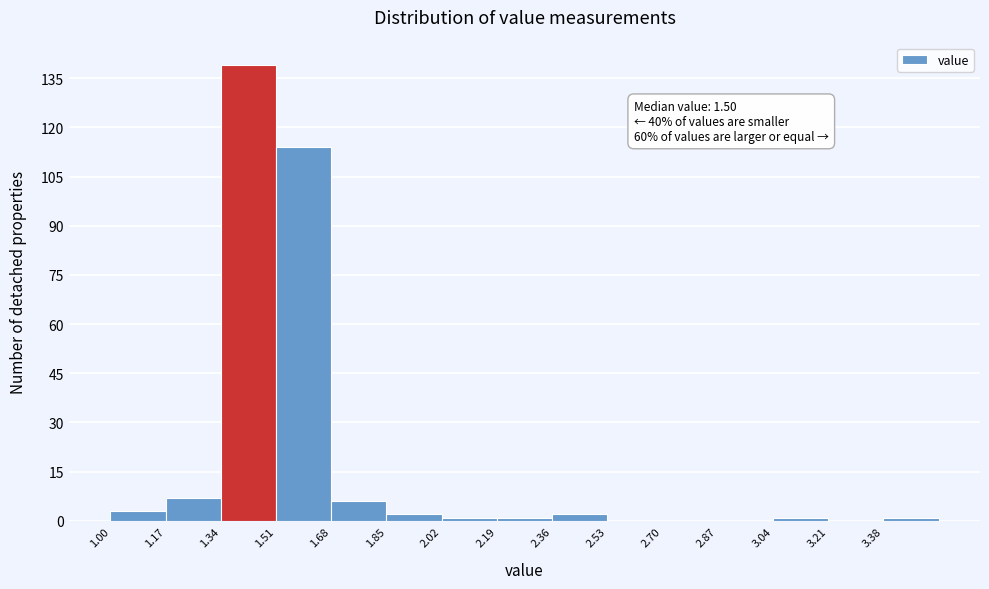

Over which range of the x-axis is the bar tallest?

1.34 to 1.51